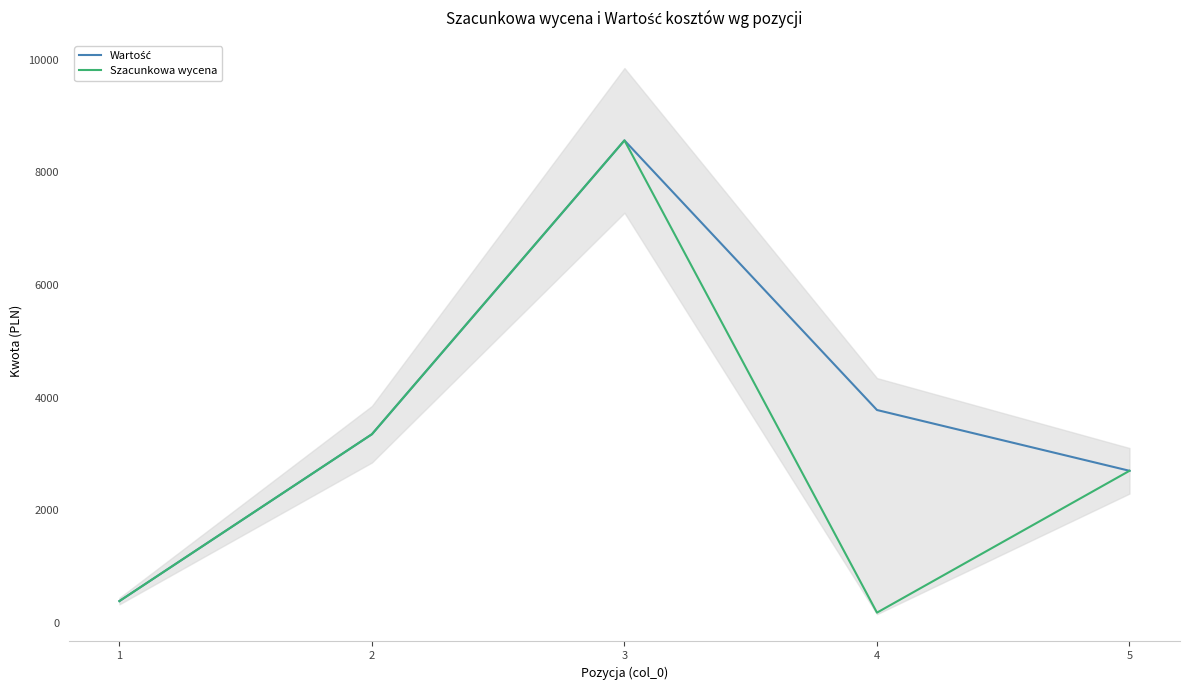

Reading left to right, transcribe all the data shown in this chart.

Wartość: 385	3350	8570	3780	2700
Szacunkowa wycena: 385	3350	8570	180	2700